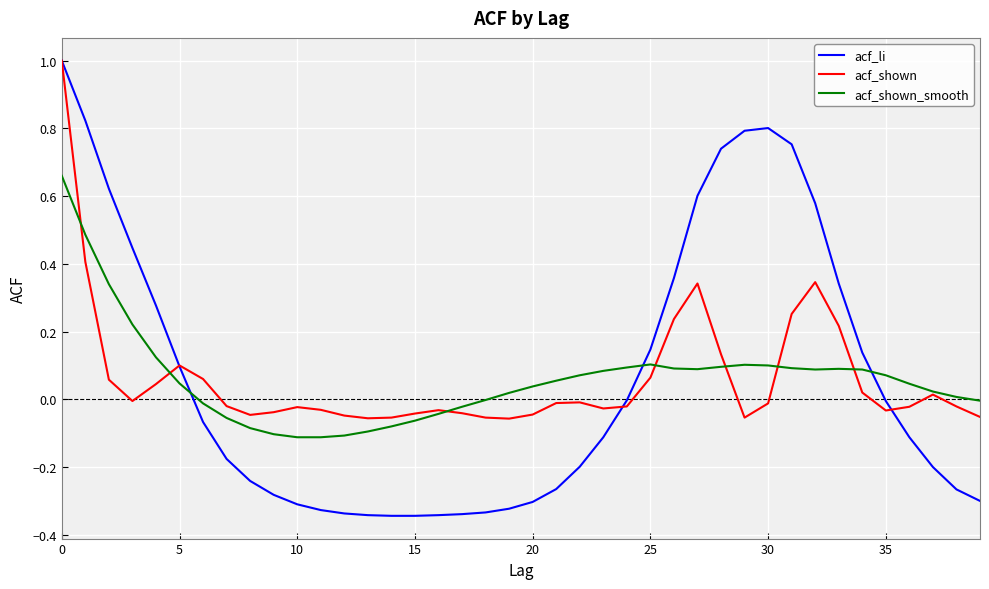

Which series has the widest spread of values?

acf_li